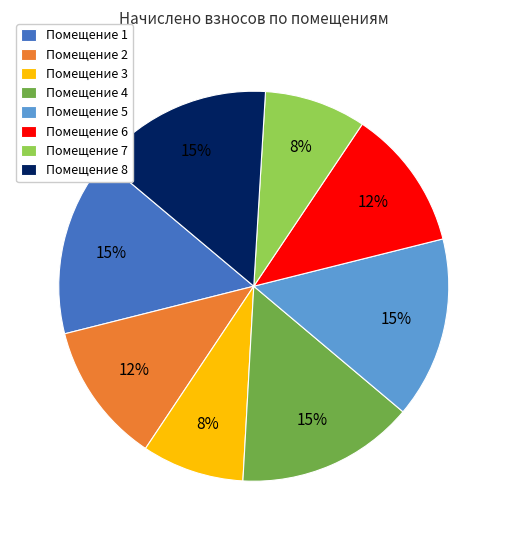

To the nearest percent, what percentage of the pie is Помещение 5?

15%